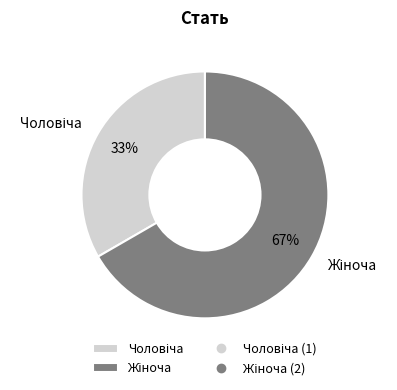

Is there any slice that represents more than half of the pie?

Yes